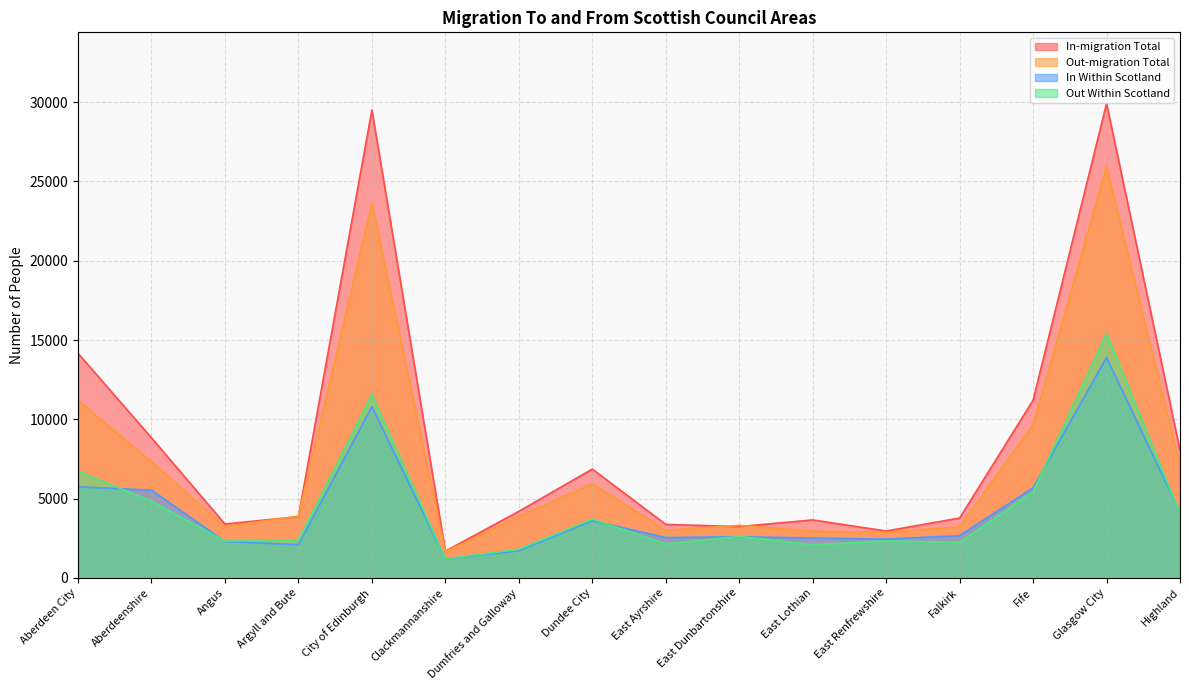

Is it true that In Within Scotland equals 2090 at Argyll and Bute?

True